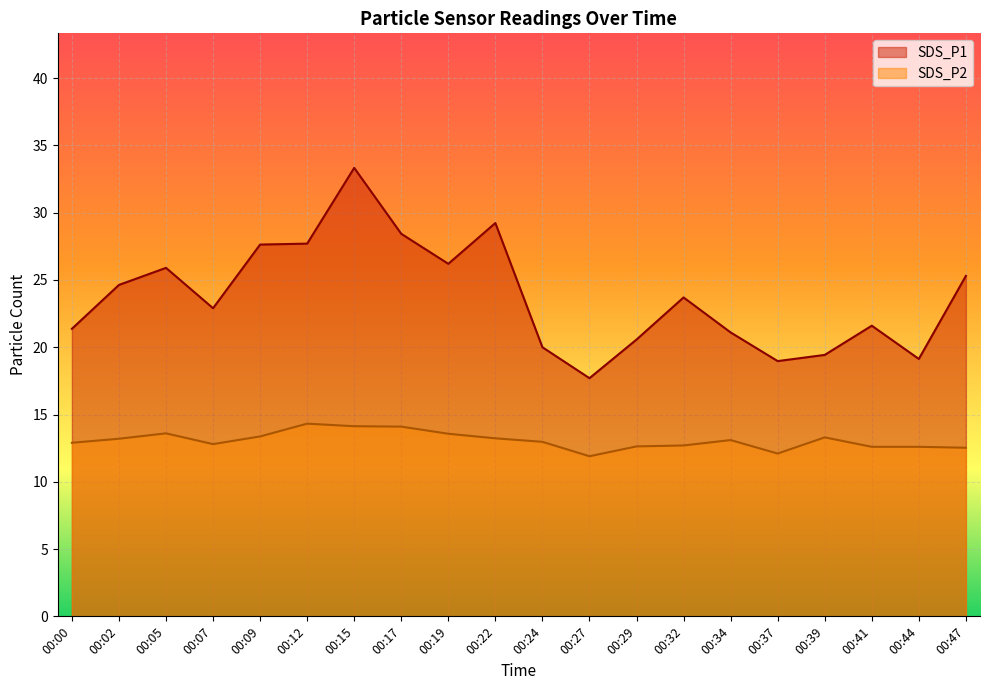

True or false: SDS_P2 and SDS_P1 intersect in this chart.

False